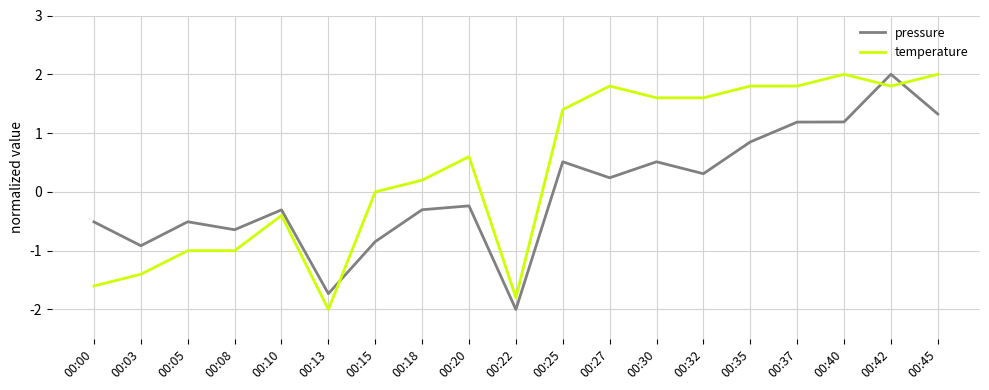

True or false: pressure has a value of -0.9 at 00:08.

False